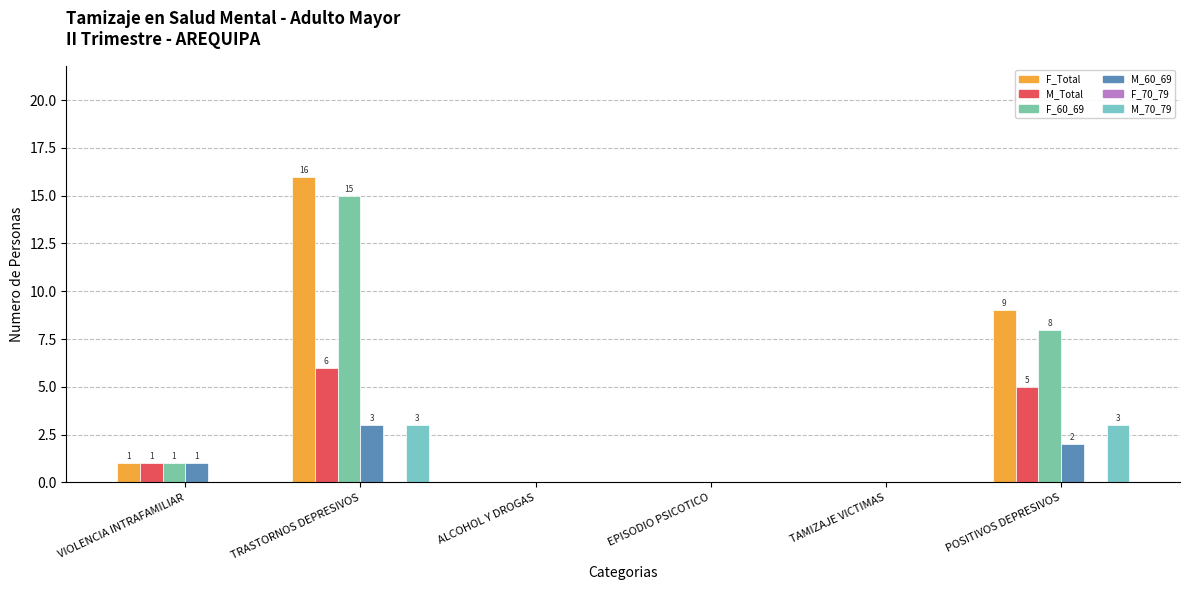

Rank the series at TRASTORNOS DEPRESIVOS from highest to lowest value.

F_Total, F_60_69, M_Total, M_60_69, M_70_79, F_70_79